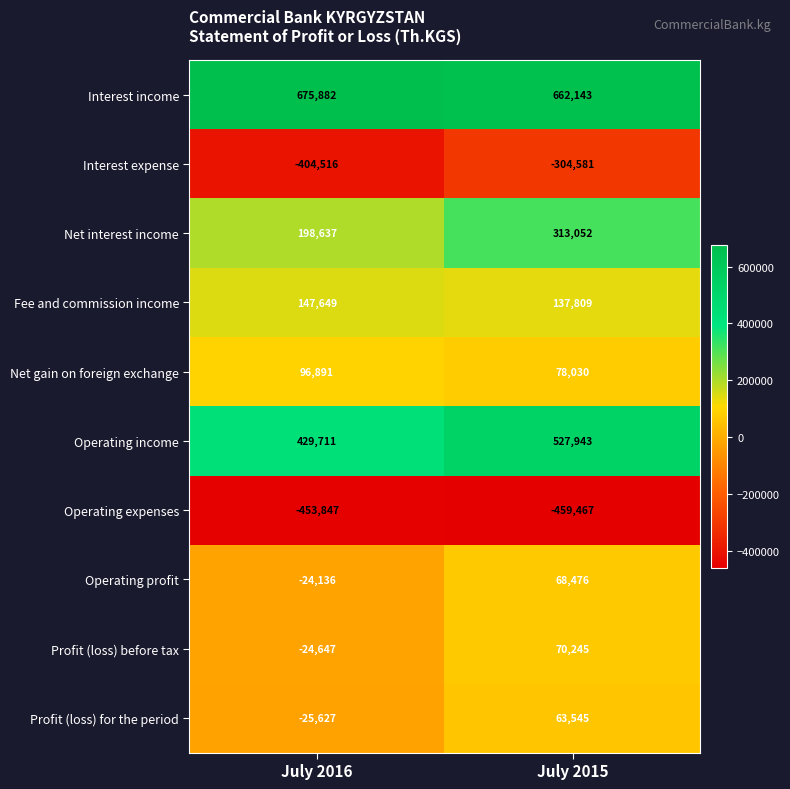

At which label is Profit (loss) before tax closest to 22799?

July 2016